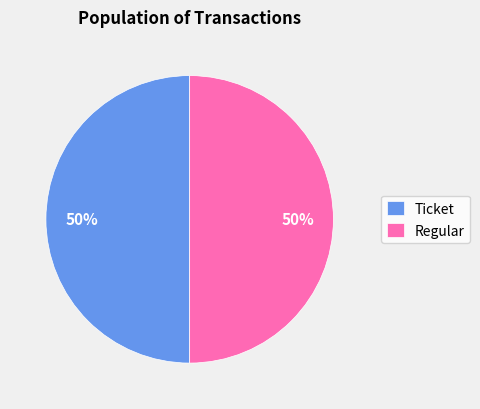

Approximately how many times larger is the value at Regular compared to Ticket?

1.0